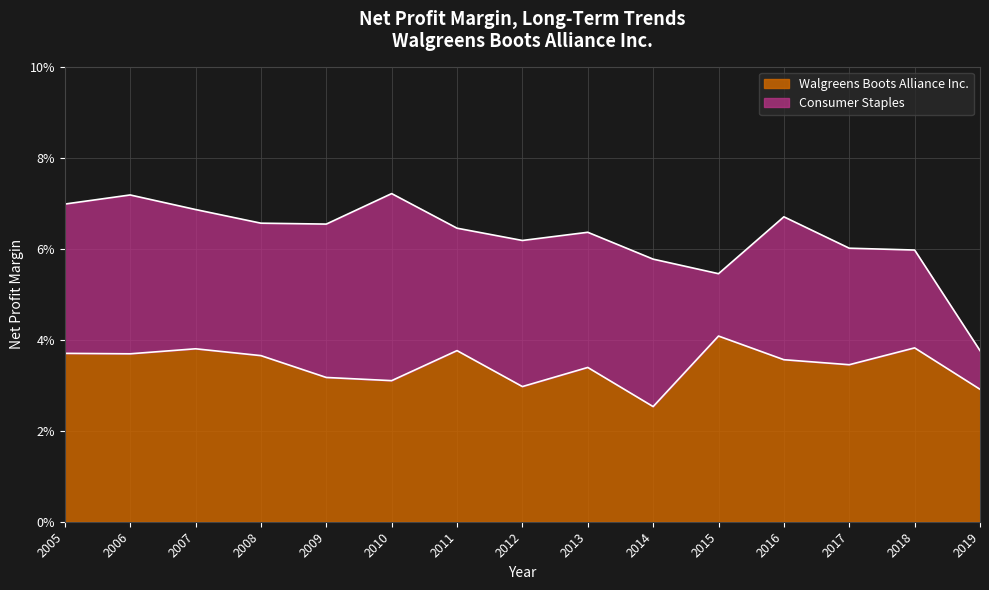

In Walgreens Boots Alliance Inc., how many points are lower than both neighbors (excluding endpoints)?

5